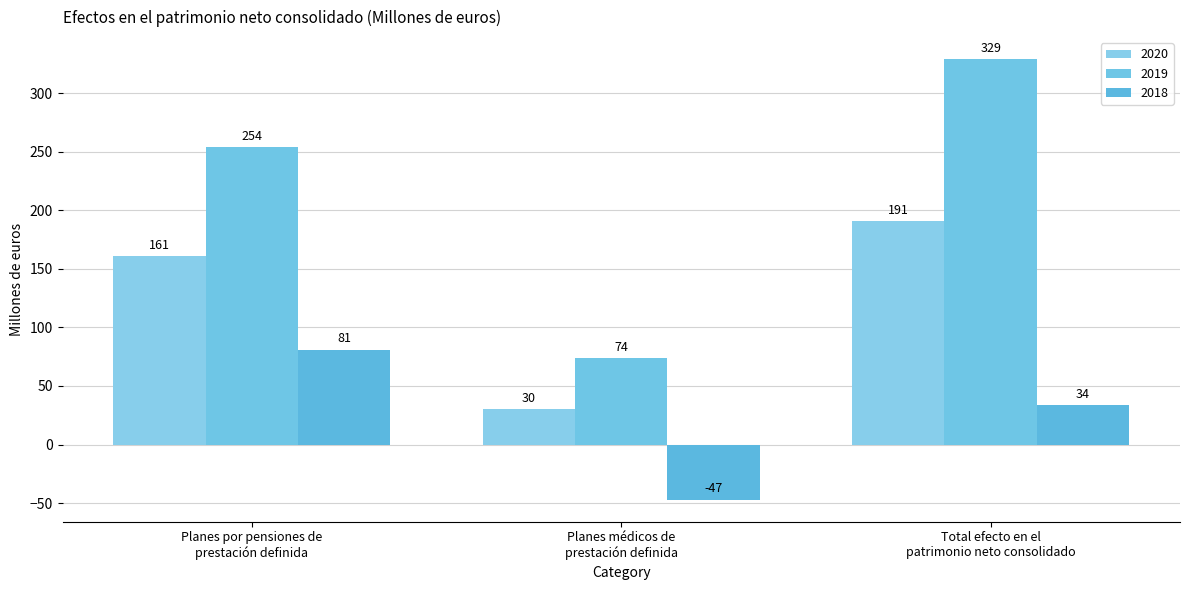

Reading left to right, list all the values displayed in this chart.

2020: 161	30	191
2019: 254	74	329
2018: 81	-47	34